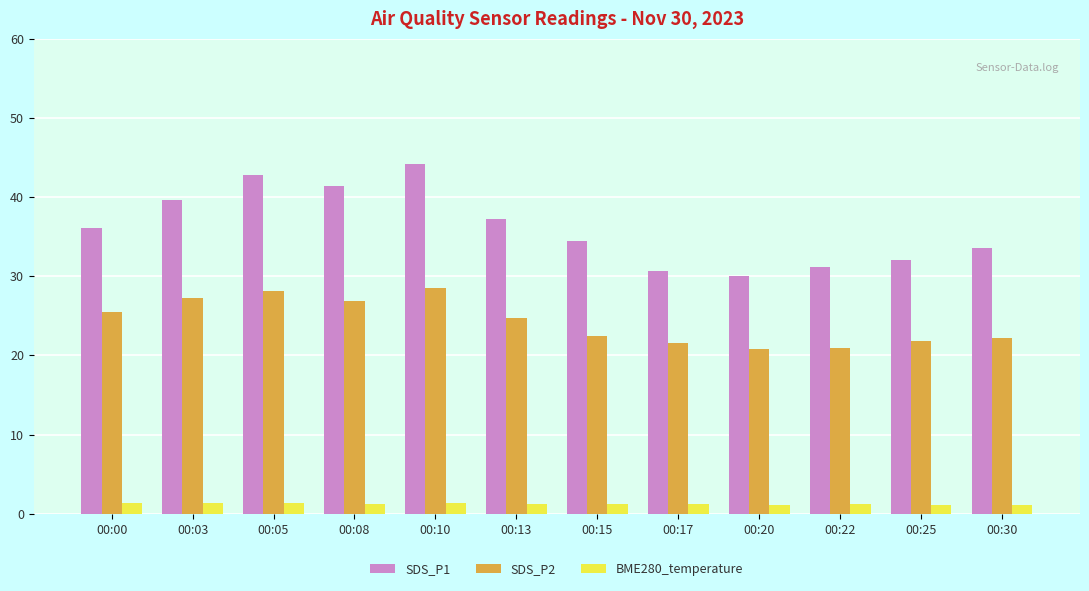

What is the difference between the SDS_P2 values at 00:30 and 00:15?

0.3